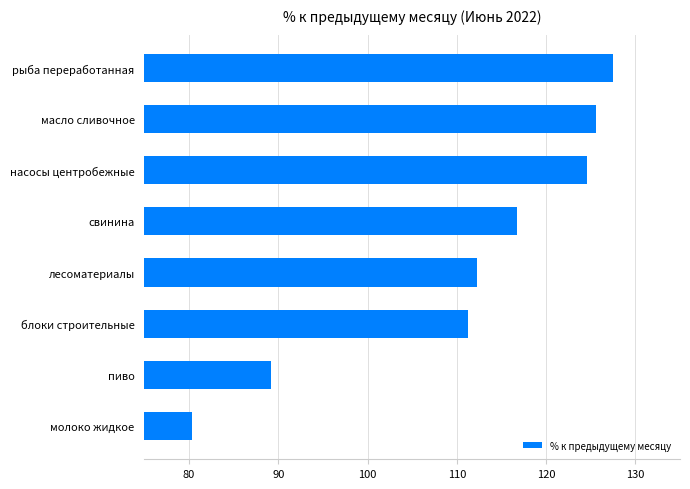

Reading top to bottom, what are all the values shown in this chart?

рыба переработанная=127.5	масло сливочное=125.6	насосы центробежные=124.6	свинина=116.7	лесоматериалы=112.3	блоки строительные=111.2	пиво=89.2	молоко жидкое=80.3